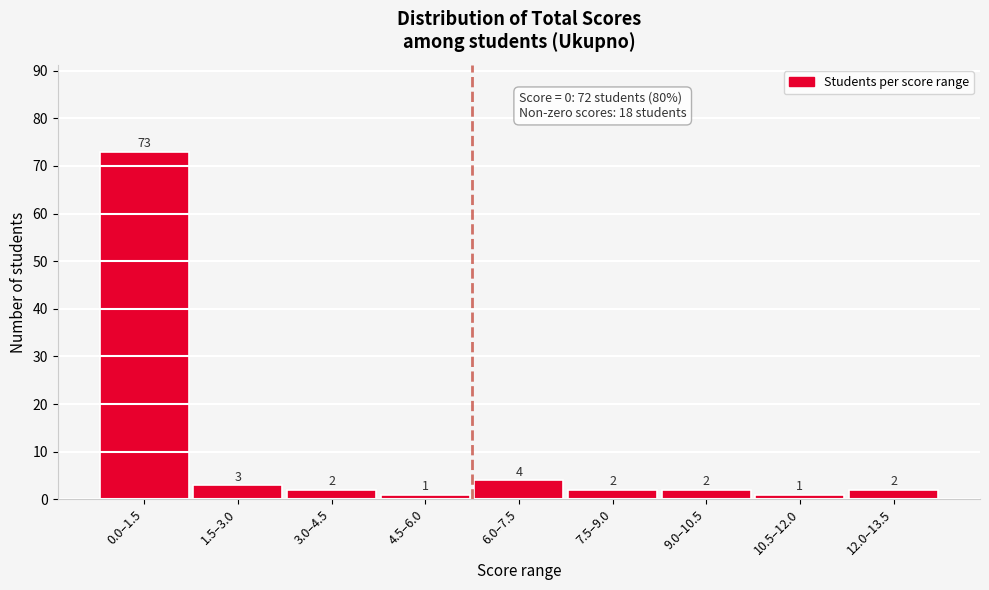

Reading left to right, extract all data points from this chart.

73	3	2	1	4	2	2	1	2